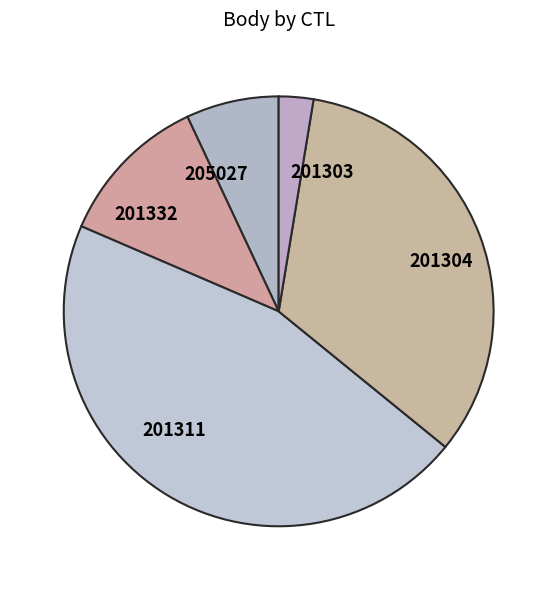

What is the ratio of the value at 201304 to the value at 201311?

0.7